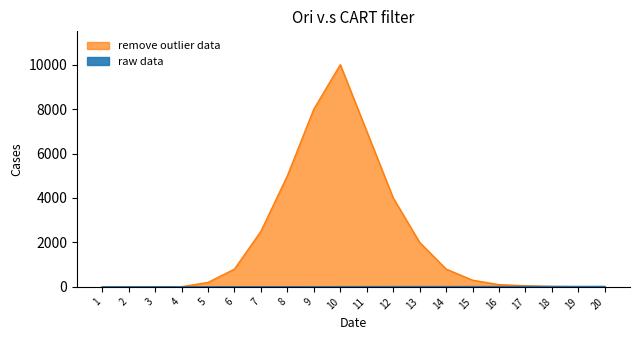

Where is the data nearest to the value 10?

10